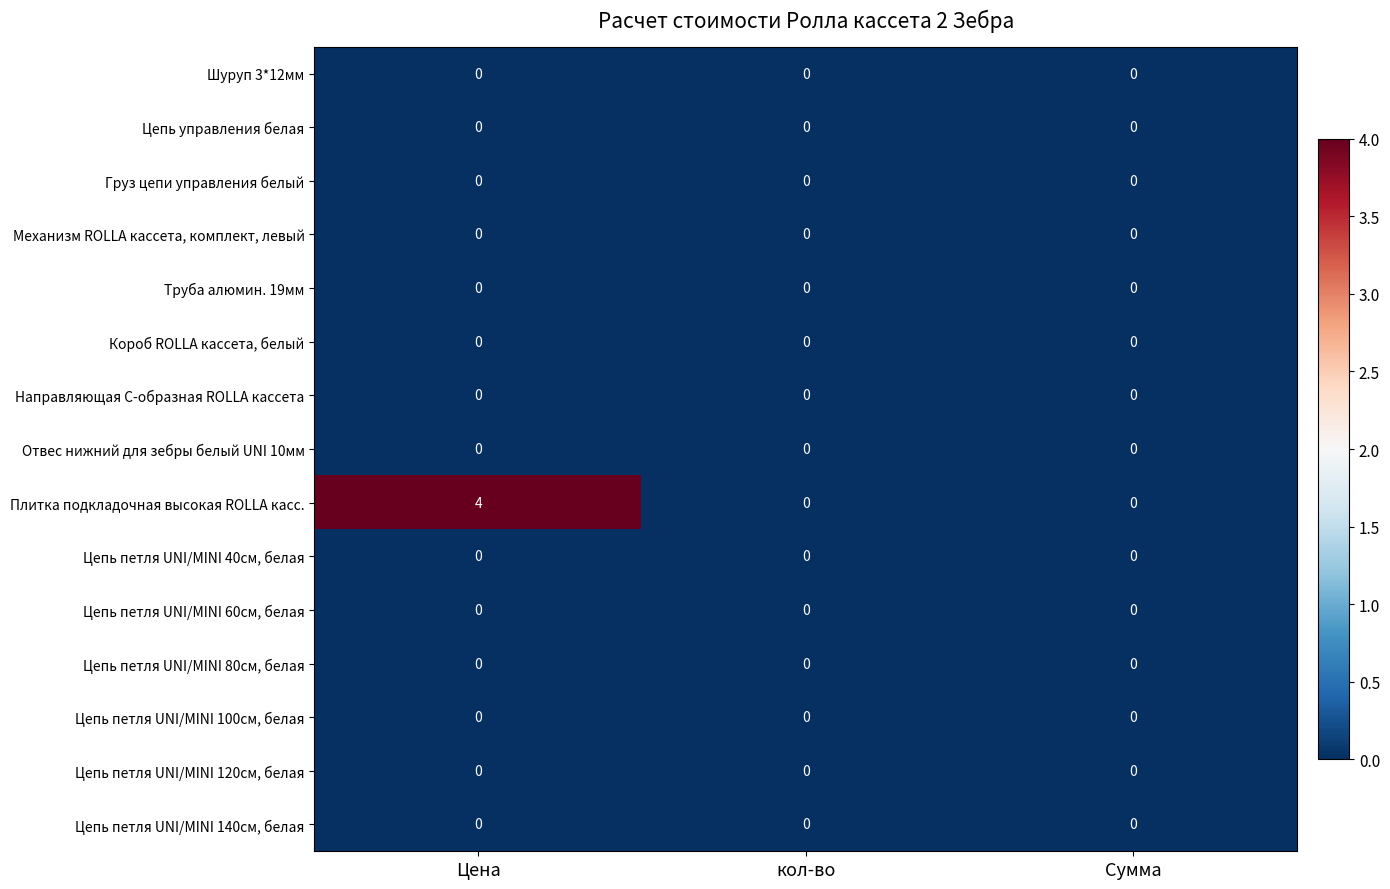

At how many categories does at least one series exceed 2?

1